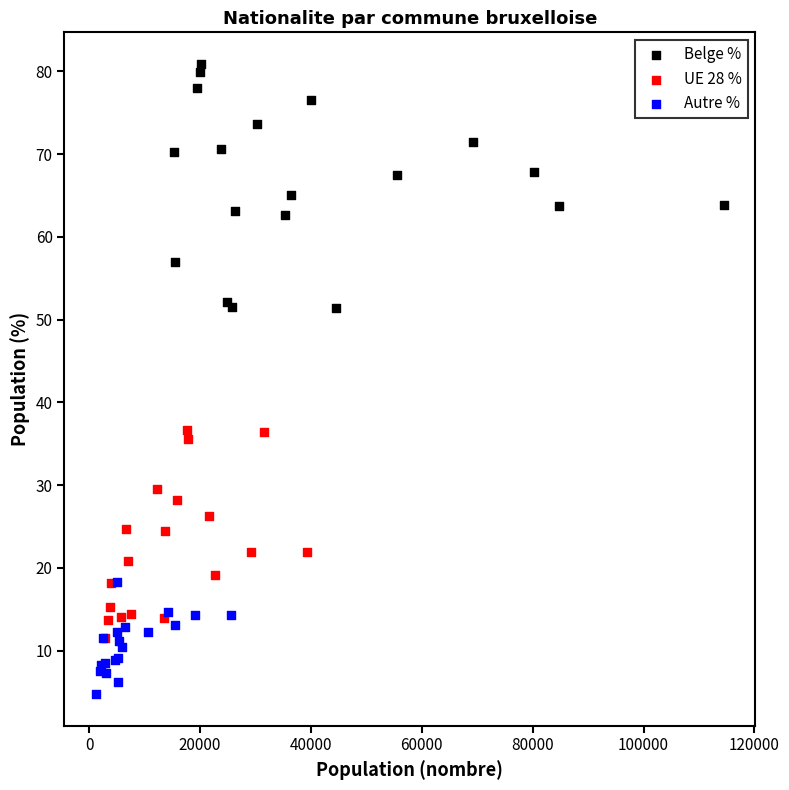

Which series has the largest Y range (max minus min)?

Belge %